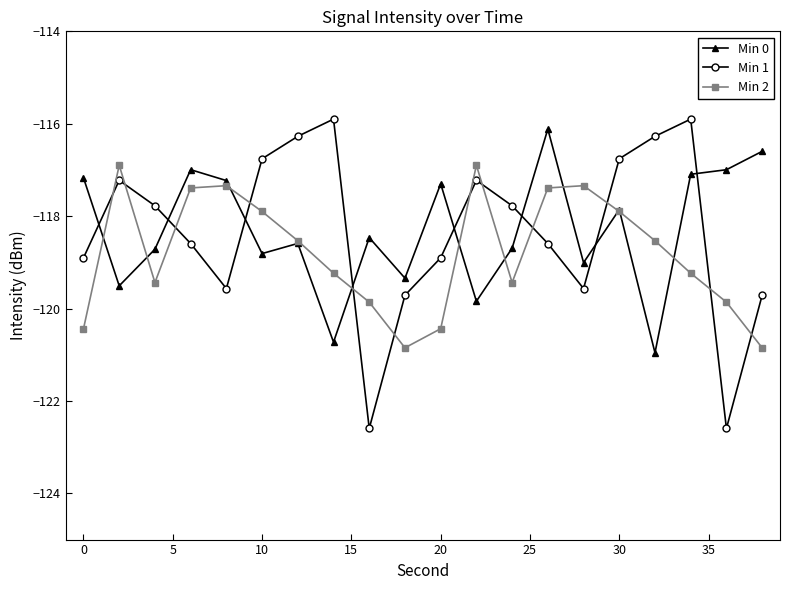

True or false: Min 1 and Min 0 intersect in this chart.

True